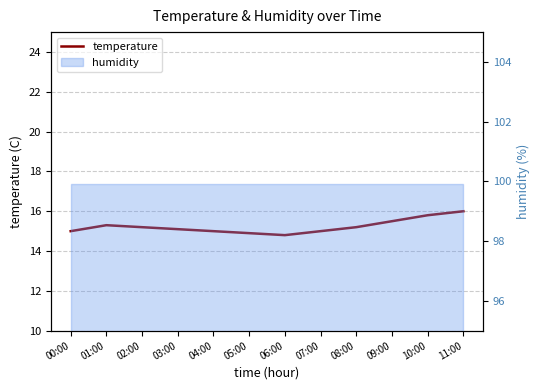

True or false: the data shows 21.8 at 00:00.

False